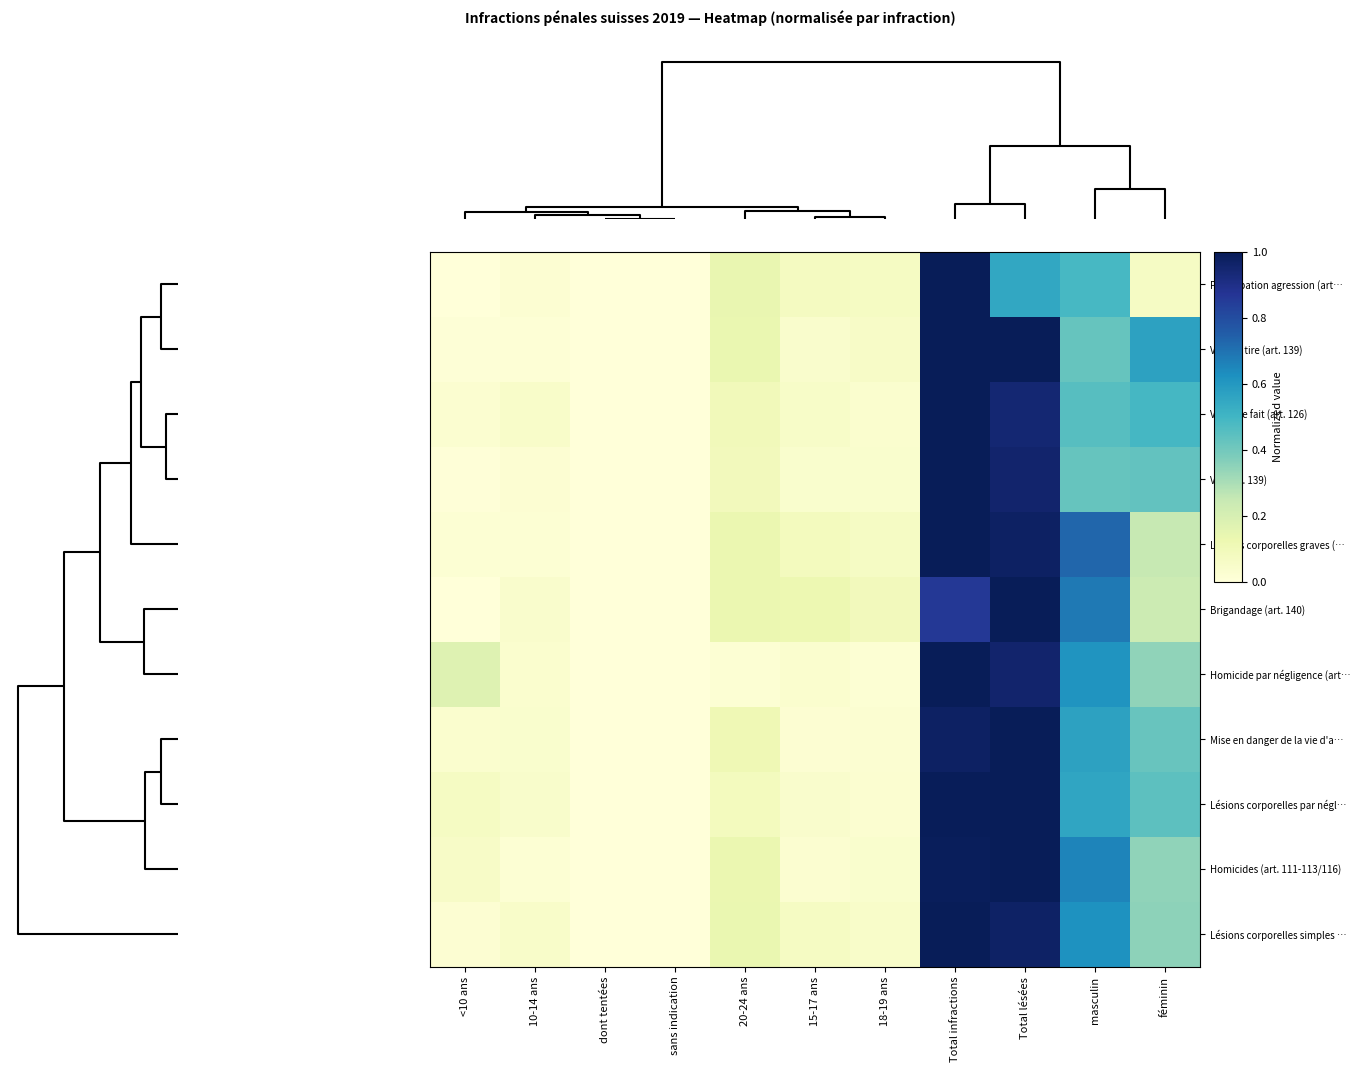

Which series has the largest range (max minus min)?

Participation agression (art…